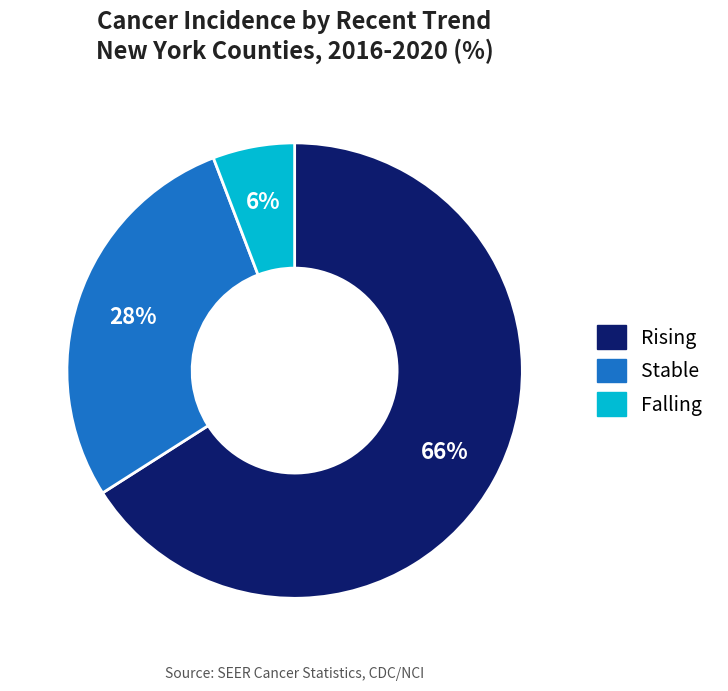

To the nearest percent, what is the average slice percentage?

33%